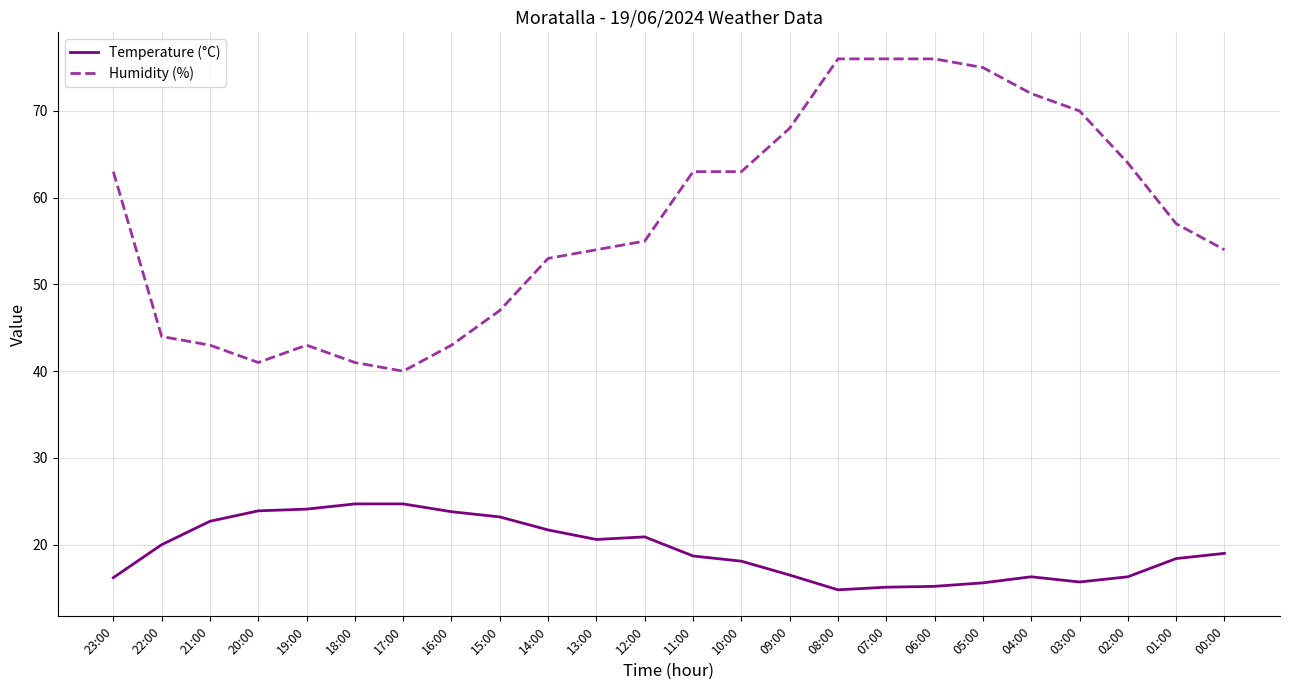

True or false: Humidity (%) has a value of 86.7 at 23:00.

False